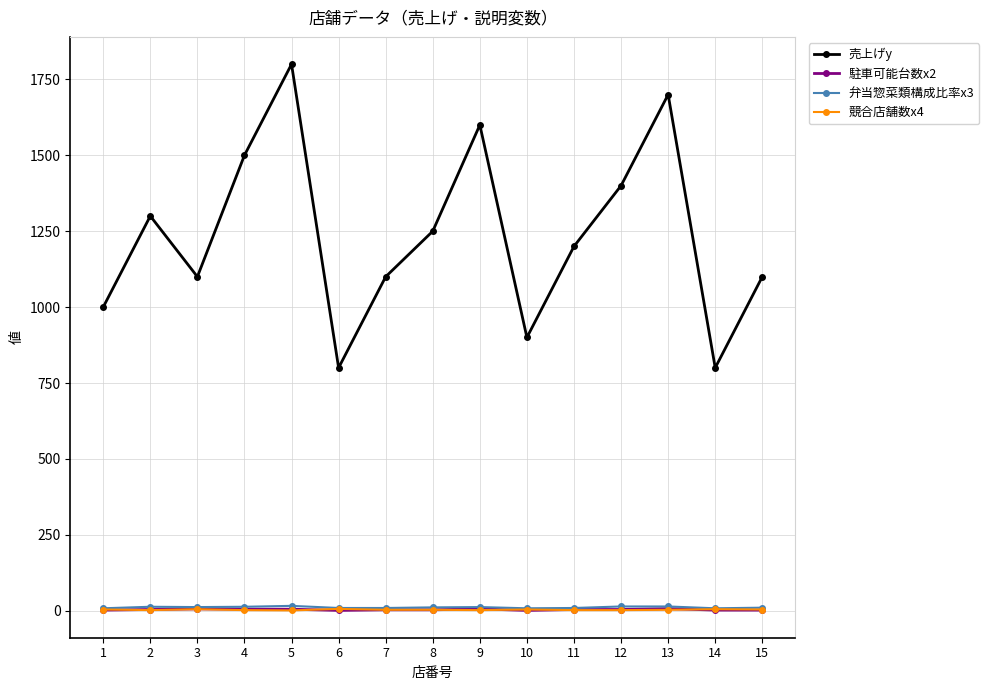

True or false: 売上げy and 駐車可能台数x2 intersect in this chart.

False